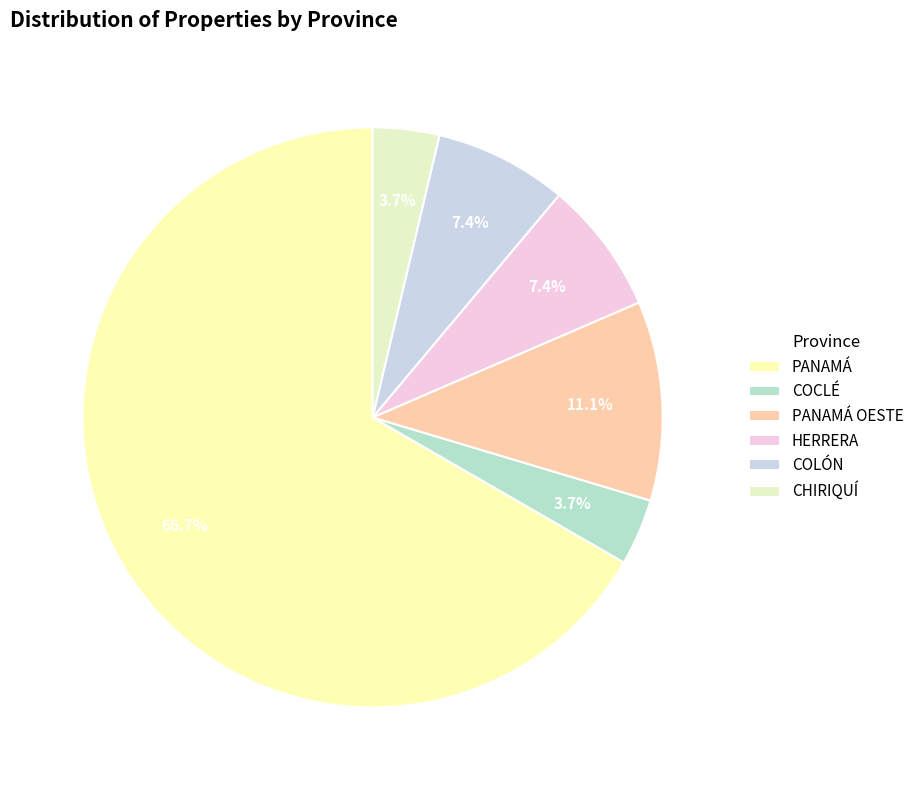

To the nearest percent, what is the average slice percentage?

17%